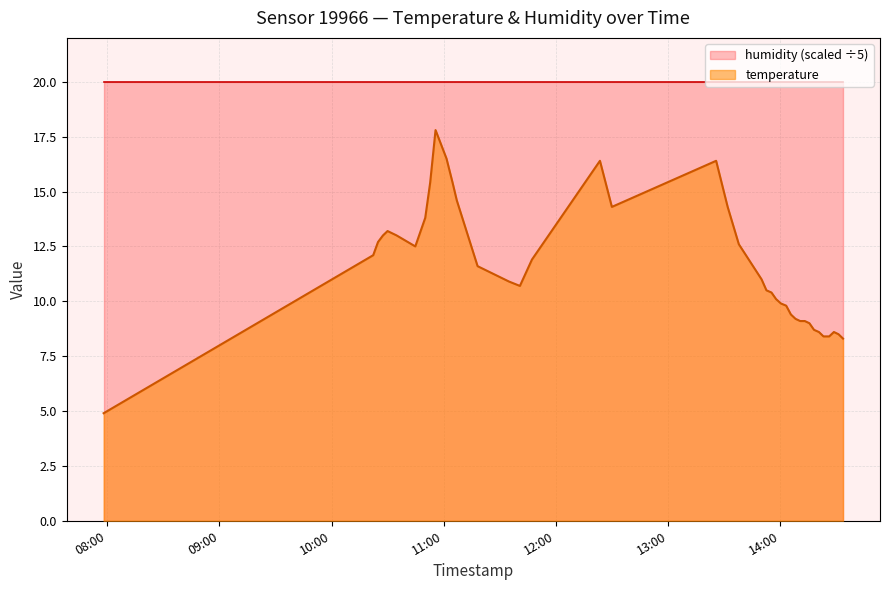

What is the minimum value for temperature?

4.9